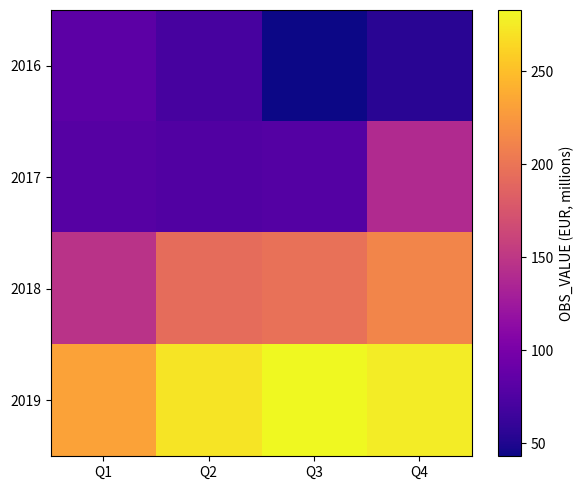

How many data points does each series have?

4